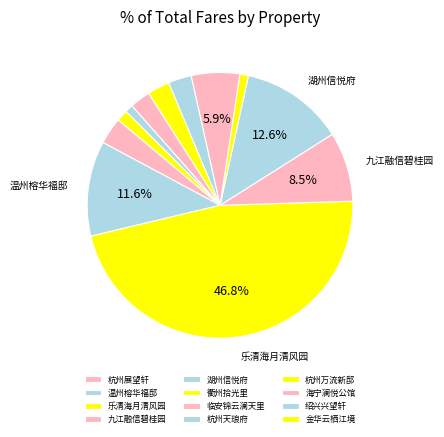

What is the largest slice in the pie chart?

乐清海月清风园